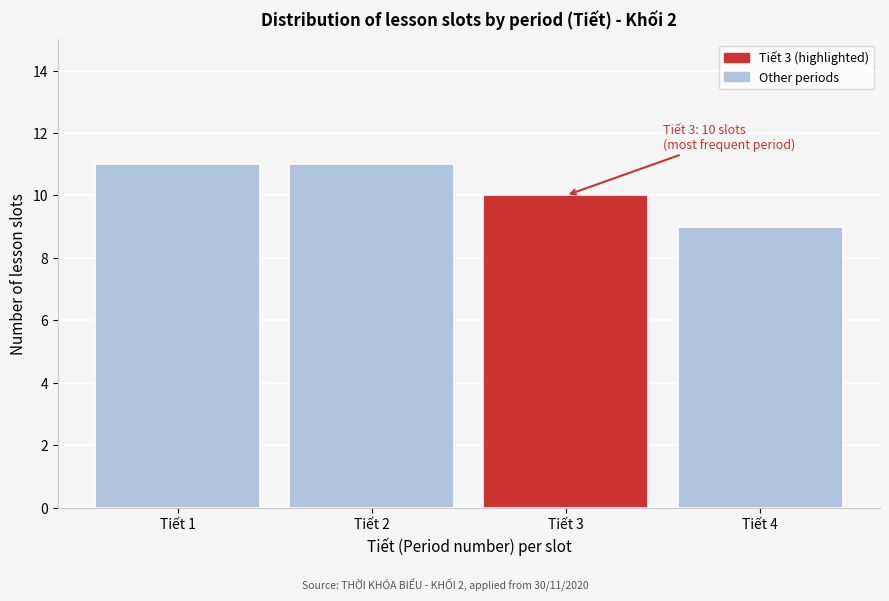

Reading left to right, list all the values displayed in this chart.

Tiết 1=11	Tiết 2=11	Tiết 3=10	Tiết 4=9